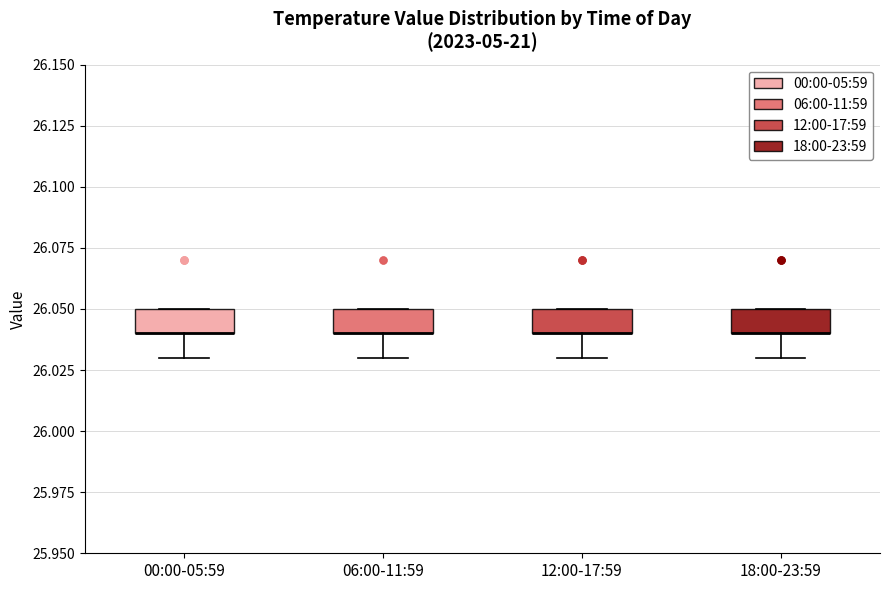

Where is the lower edge of the box for 12:00-17:59 on the y-axis? The values are not printed on the chart, so give them approximately, as read against the axis.

26.04